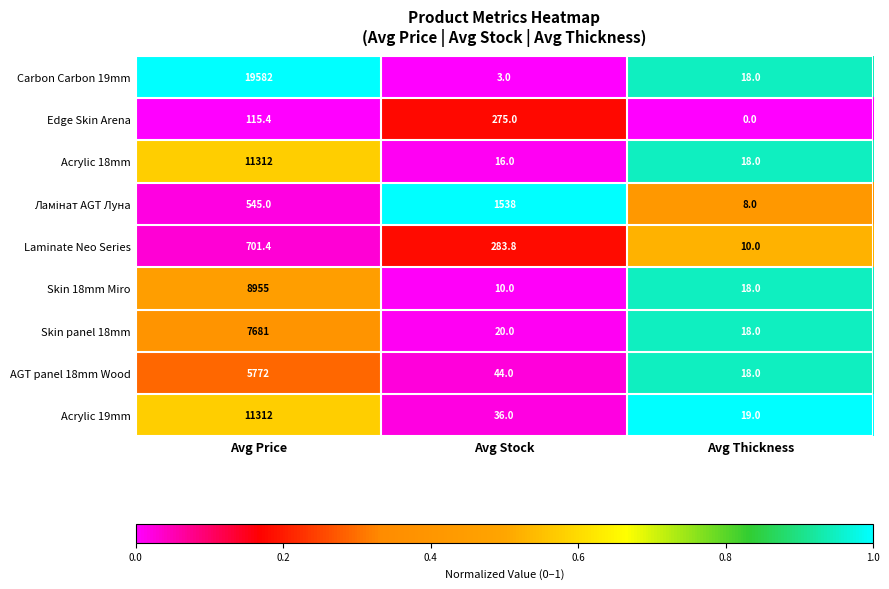

True or false: Skin panel 18mm has a value of 18.0 at Avg Thickness.

True